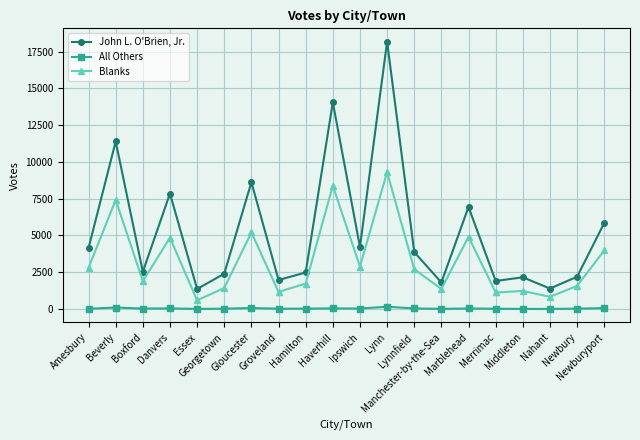

Is the value of John L. O'Brien, Jr. at Newburyport greater than the value of All Others at Merrimac?

Yes